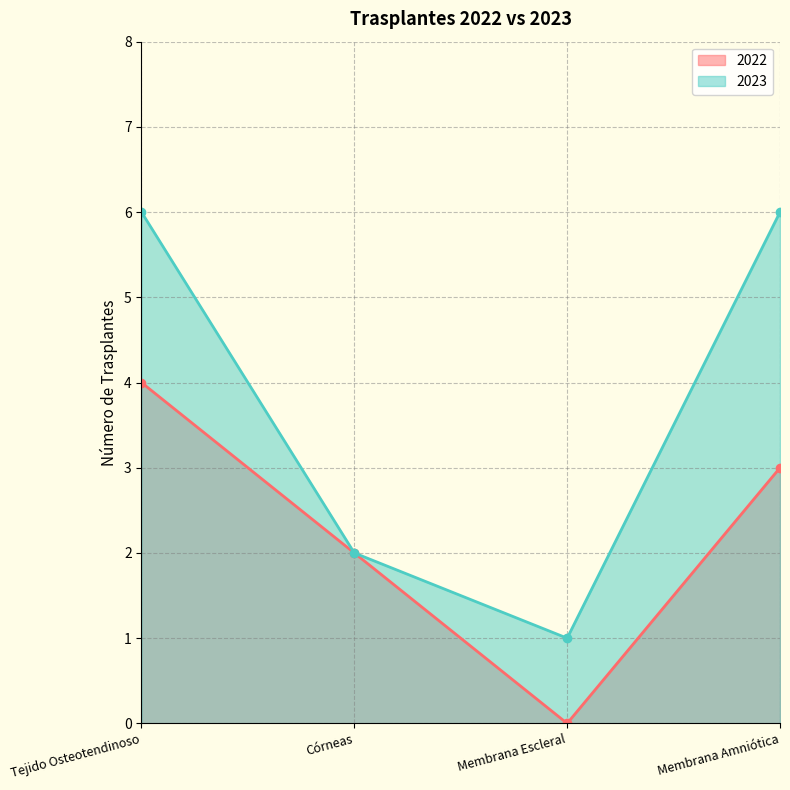

At which category does 2022 reach its first local valley?

Membrana Escleral